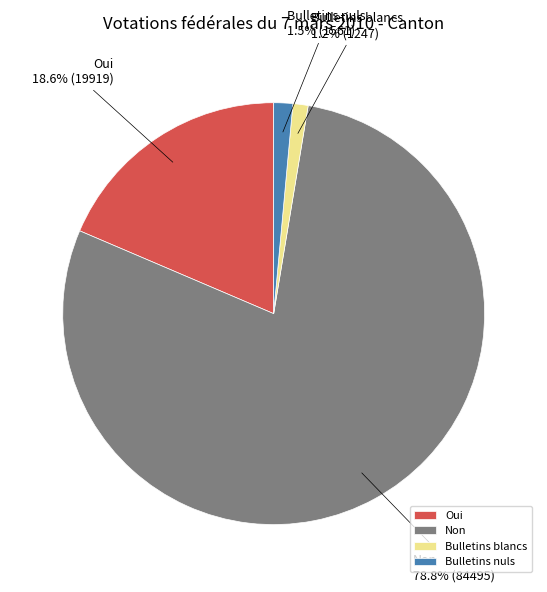

Is there a majority slice in this chart?

Yes